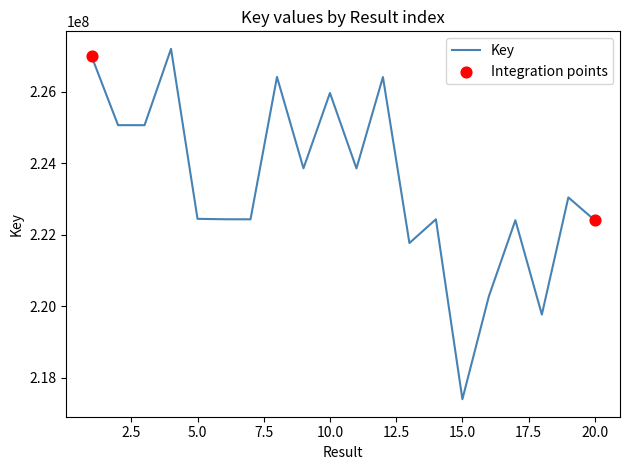

What is the maximum value shown in the chart?

227202498